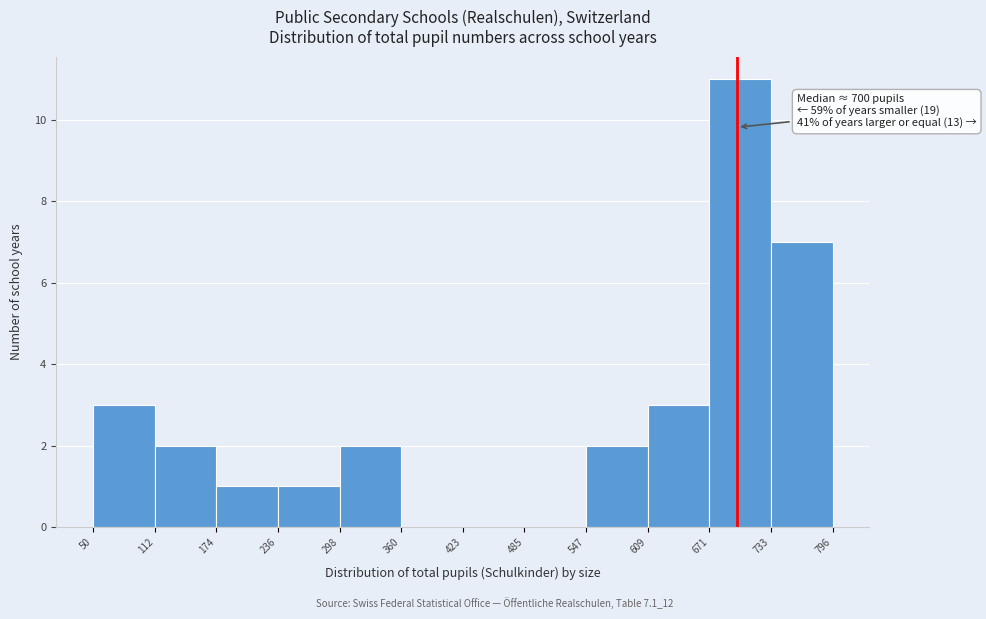

Over which range of the x-axis is the bar tallest?

671 to 733